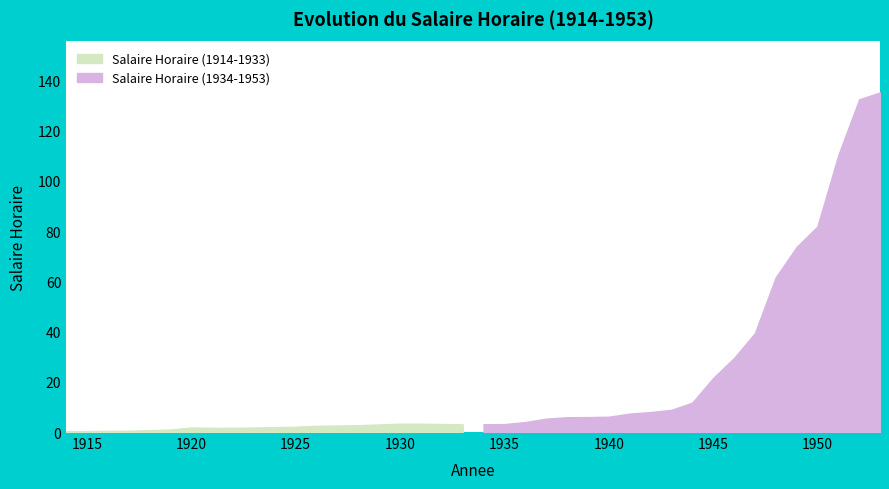

How many points are lower than both their immediate neighbors (excluding endpoints)?

2